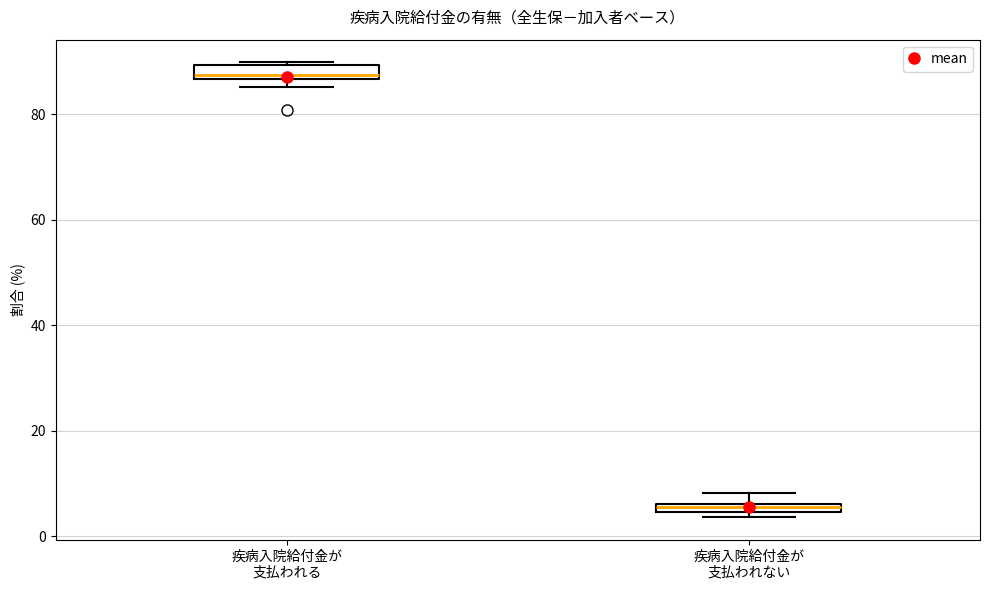

Which box's median line is the lowest?

疾病入院給付金が 支払われない